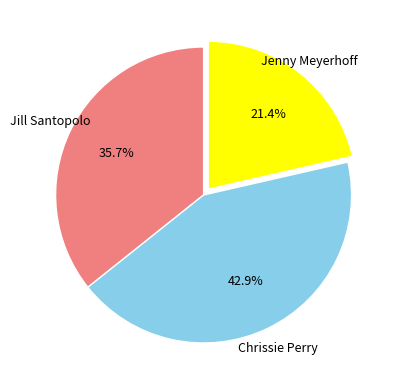

Is there any slice that represents more than half of the pie?

No